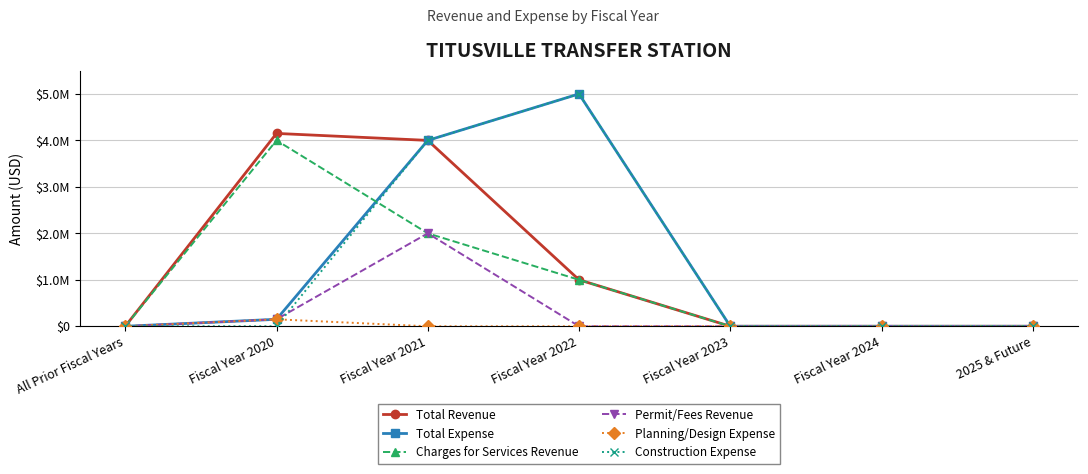

Does the chart have visible grid lines?

Yes